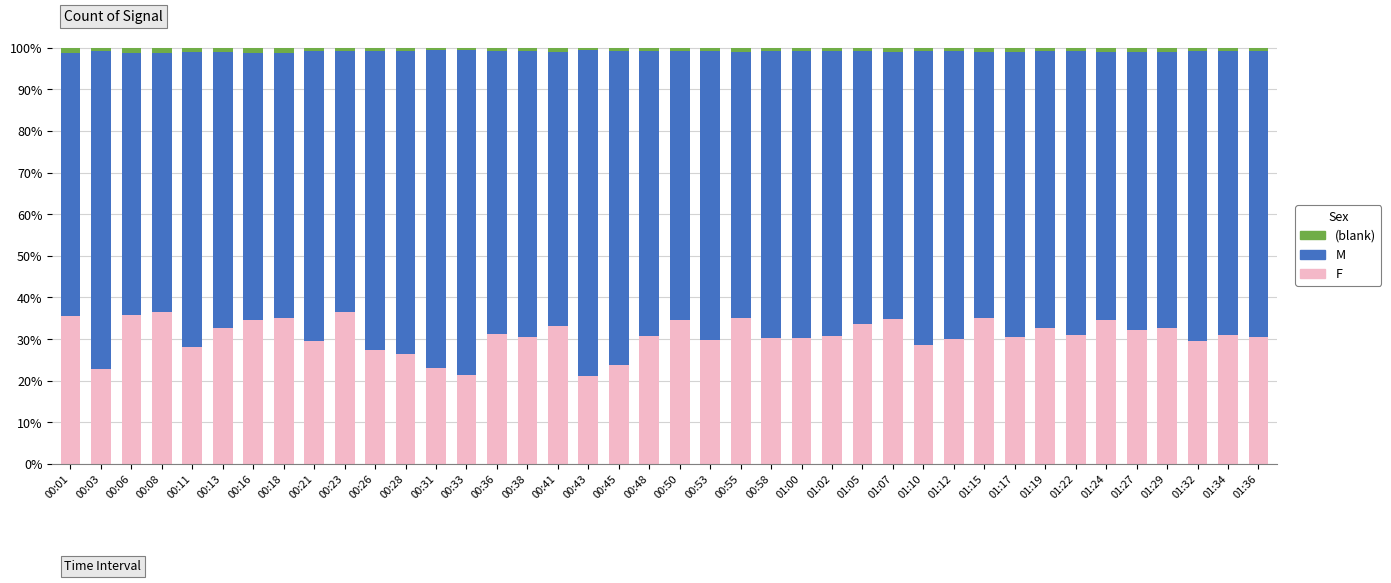

Read the F value at 00:43.

21.2